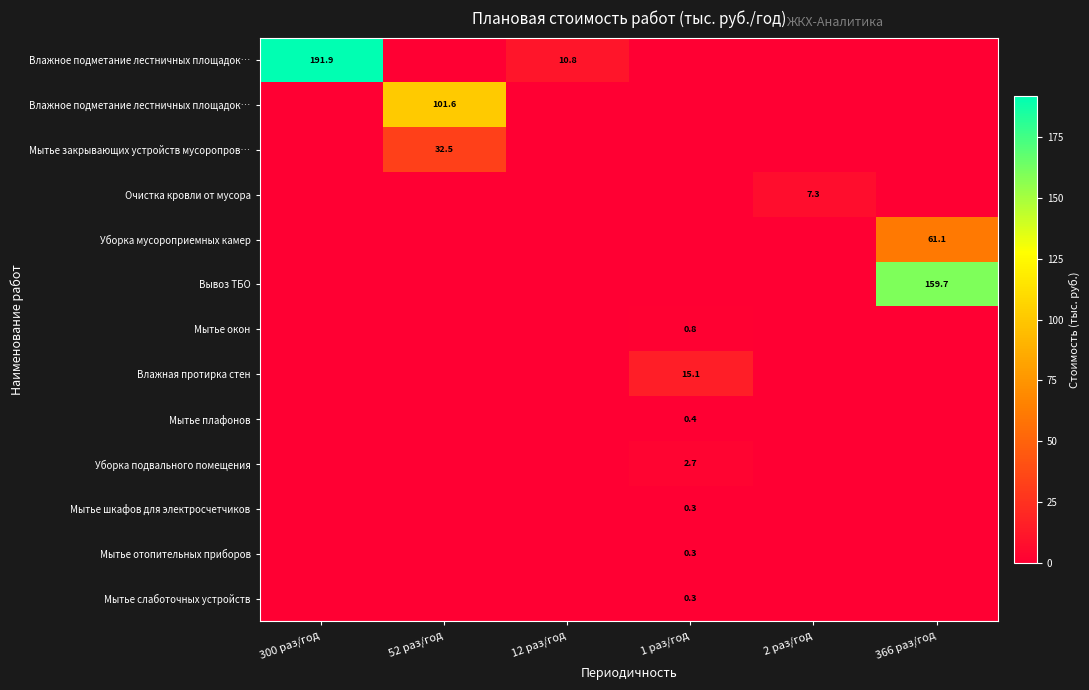

Which has a higher value, 12 раз/год or 366 раз/год?

12 раз/год